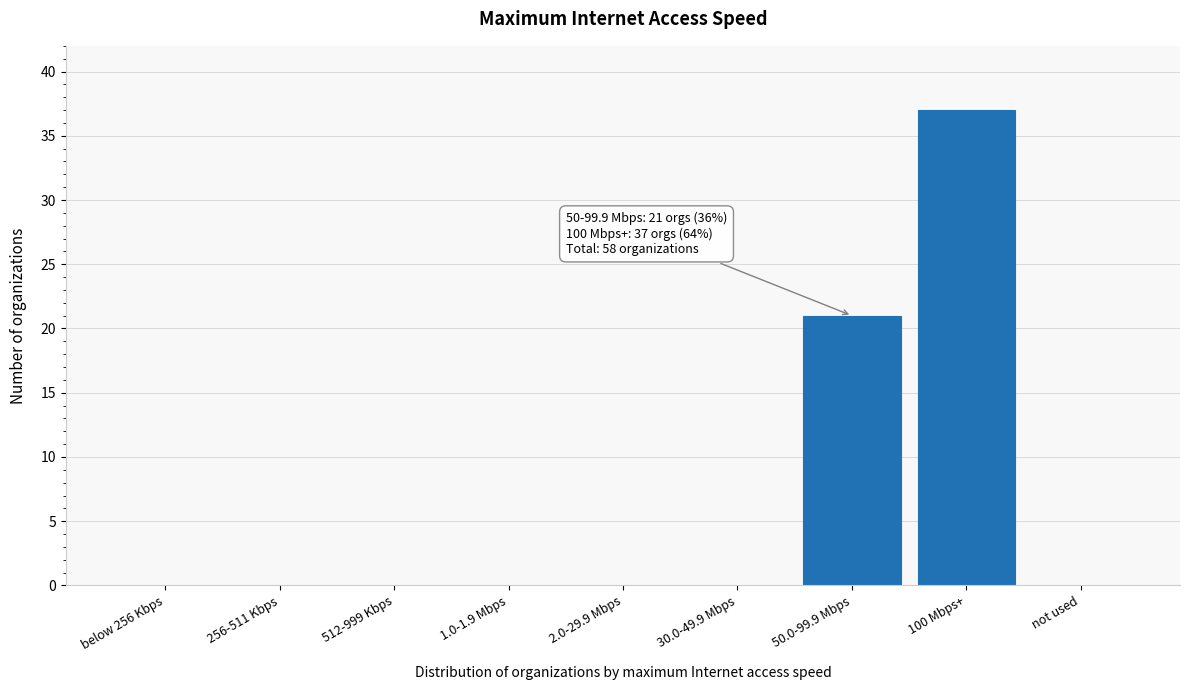

Reading left to right, transcribe all the data shown in this chart.

below 256 Kbps=0	256-511 Kbps=0	512-999 Kbps=0	1.0-1.9 Mbps=0	2.0-29.9 Mbps=0	30.0-49.9 Mbps=0	50.0-99.9 Mbps=21	100 Mbps+=37	not used=0